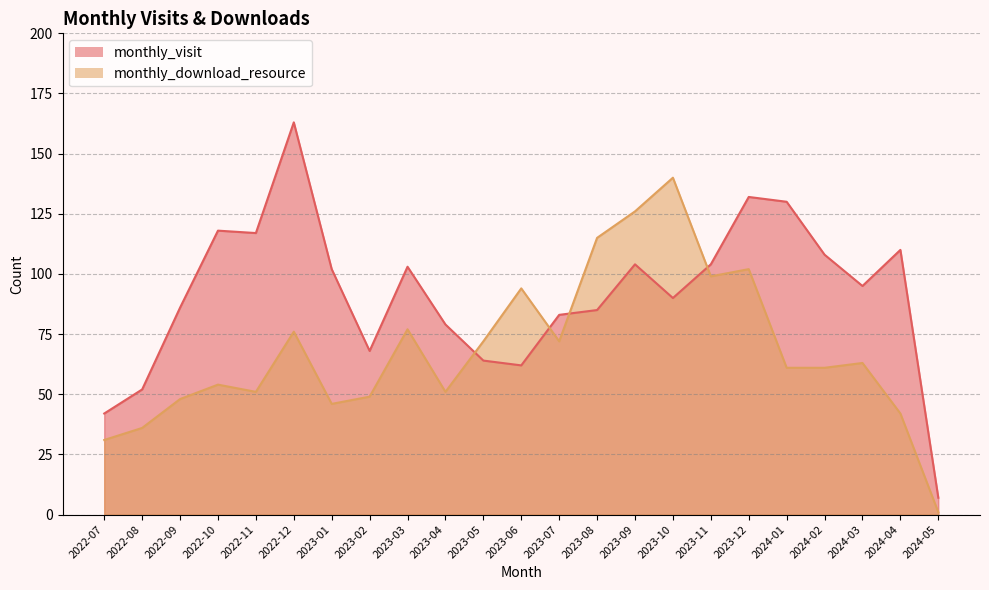

What position from the left is 2022-07?

1